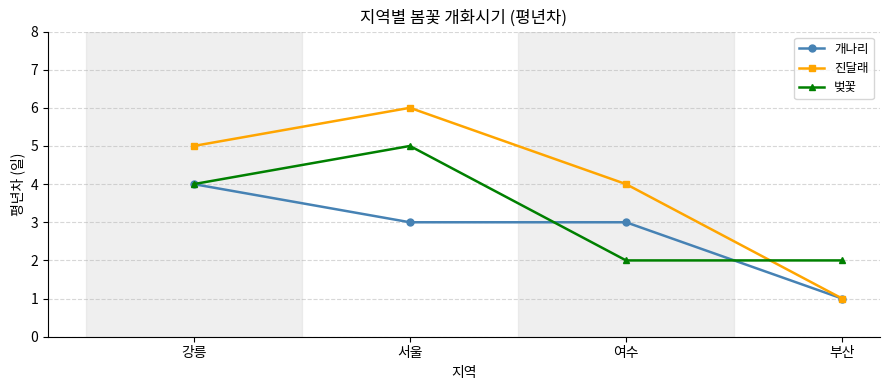

How many lines are shown in the chart?

3